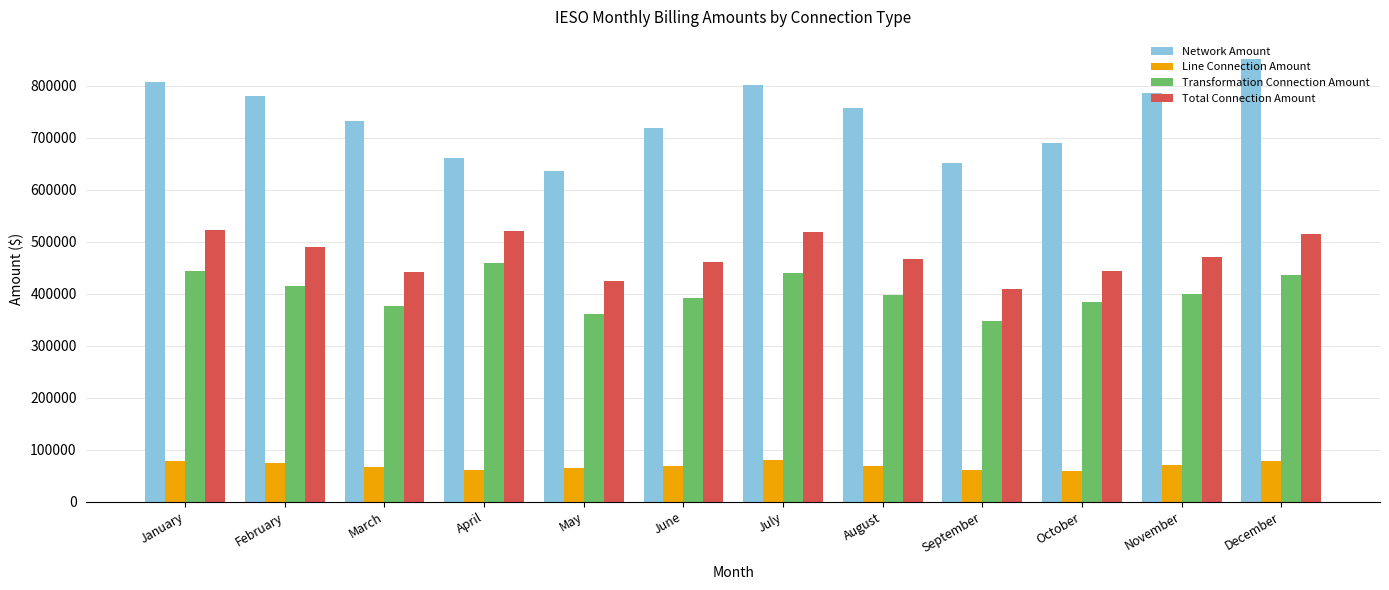

What is the highest value of the Network Amount series?

851760.0